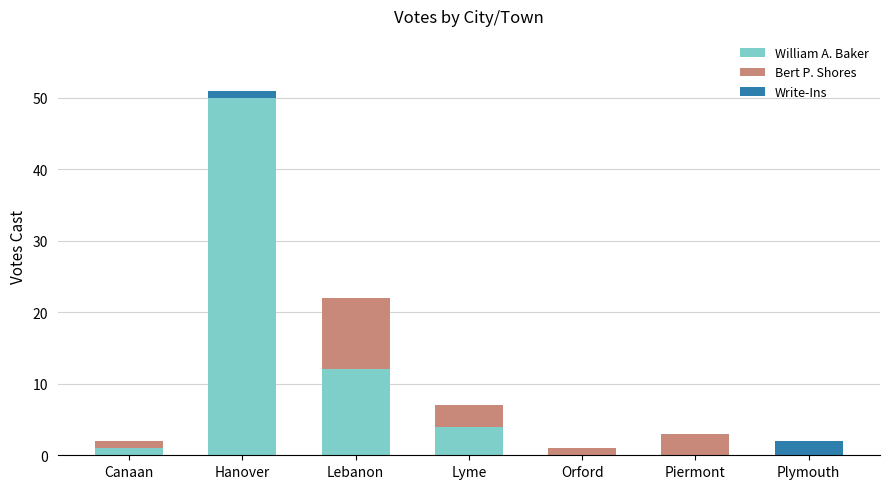

At which category is the sum across all series the highest?

Hanover